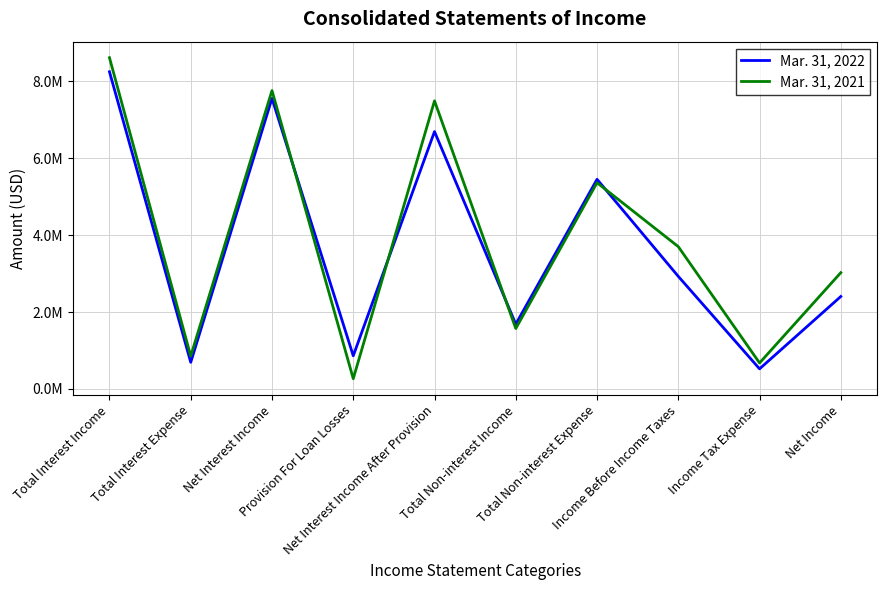

Which series has the largest range (max minus min)?

Mar. 31, 2021